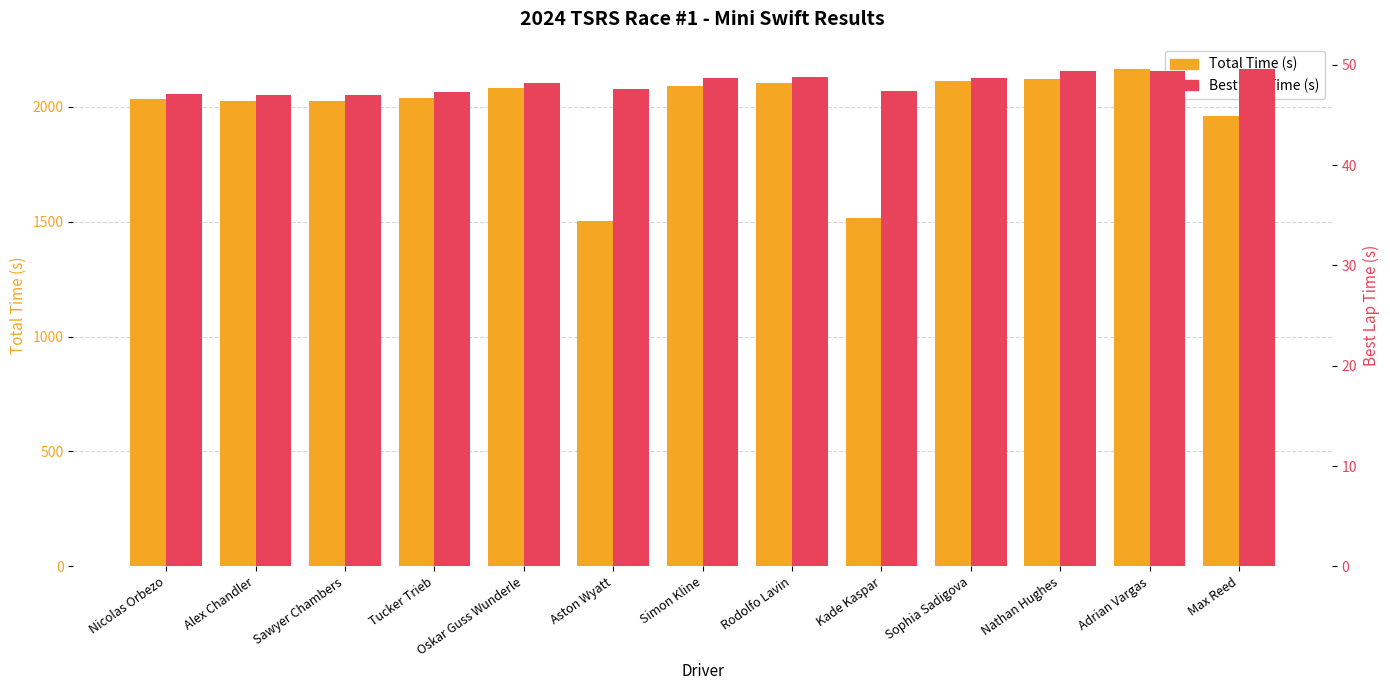

Are the bars grouped side by side (vs. stacked)?

Yes